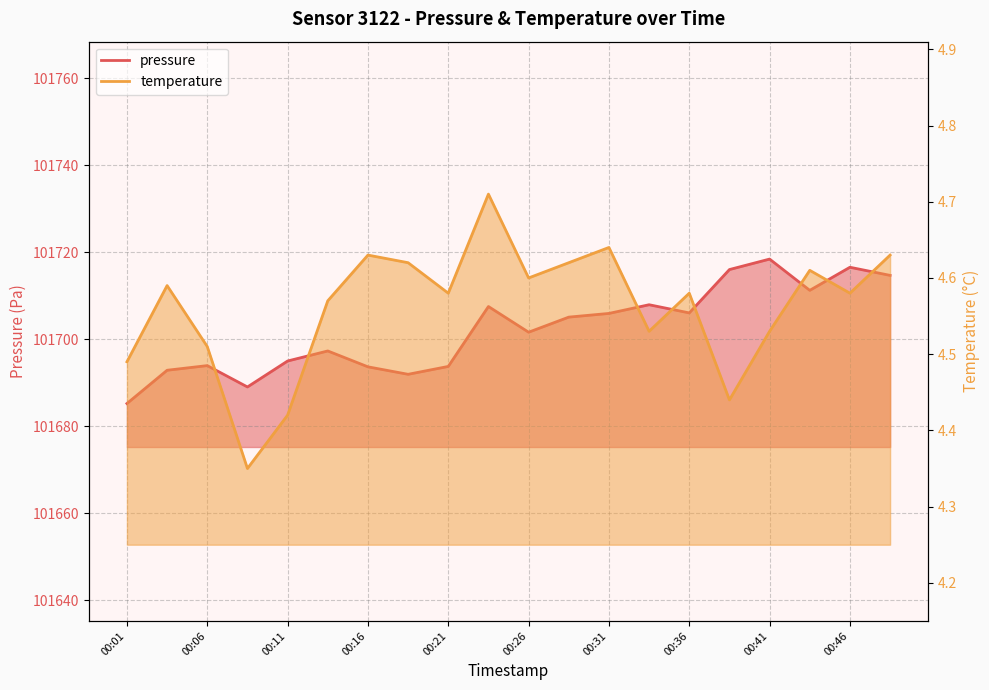

True or false: temperature has a value of 4.6 at 00:21.

True